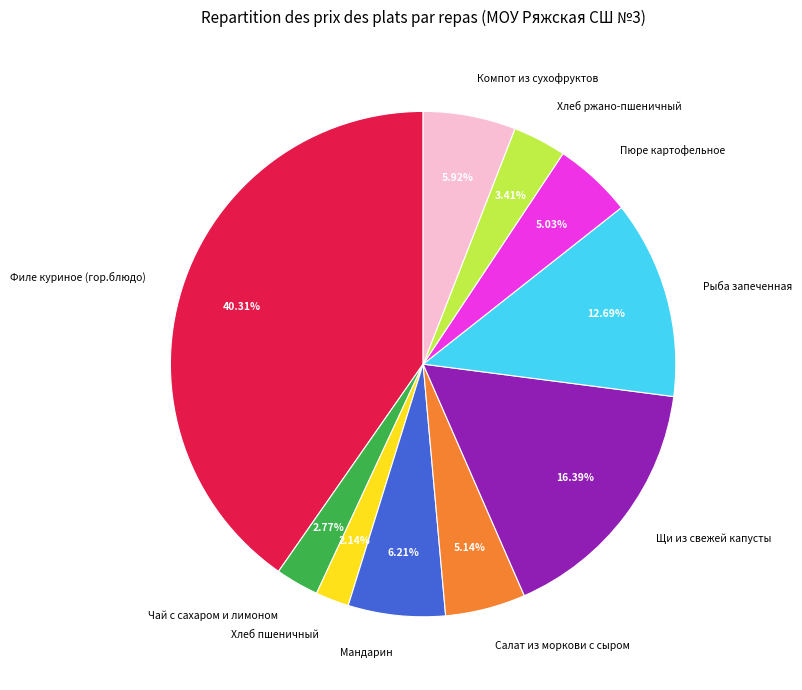

Which category has the smallest portion of the pie?

Хлеб пшеничный